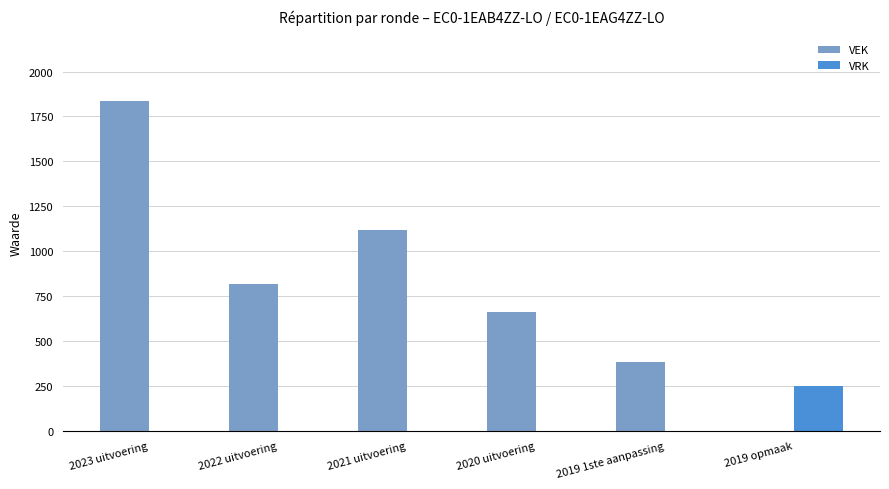

What is the sum of all VEK values?

4814